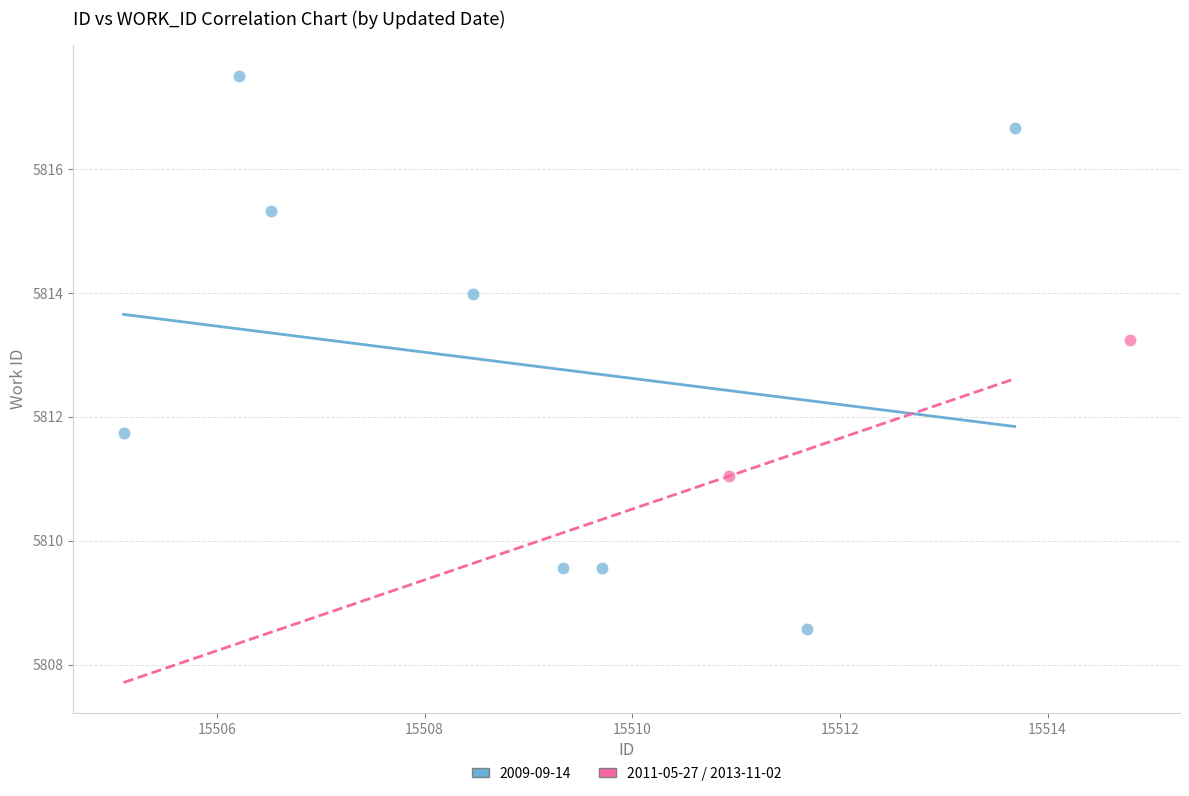

What are all the series names shown in the legend?

2009-09-14, 2011-05-27 / 2013-11-02